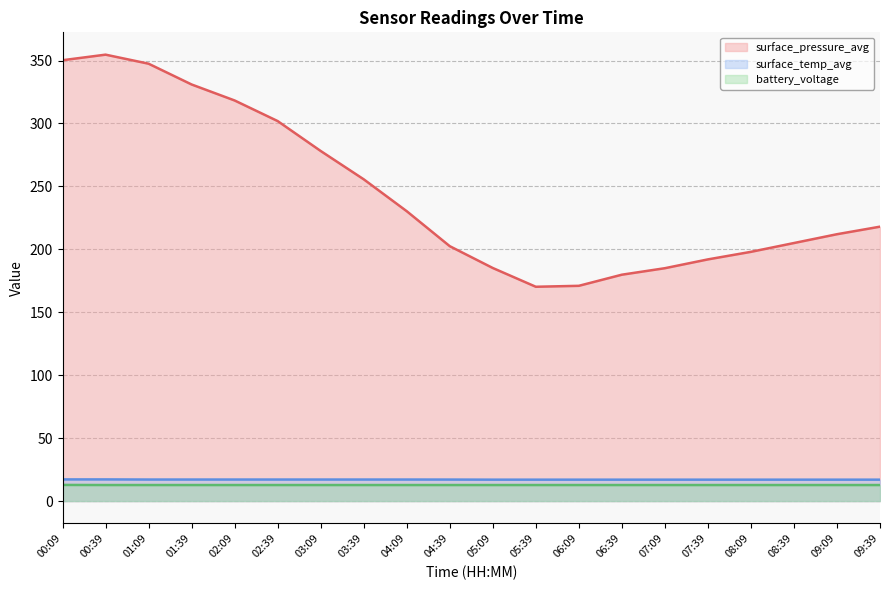

Reading left to right, transcribe all the data shown in this chart.

surface_pressure_avg: 00:09=350.2	00:39=354.7	01:09=347.5	01:39=331.0	02:09=318.3	02:39=301.9	03:09=278.1	03:39=255.6	04:09=230.3	04:39=202.5	05:09=185.2	05:39=170.3	06:09=171.0	06:39=179.8	07:09=185.0	07:39=192.0	08:09=198.0	08:39=205.0	09:09=212.0	09:39=218.0
surface_temp_avg: 00:09=17.2	00:39=17.2	01:09=17.1	01:39=17.1	02:09=17.1	02:39=17.1	03:09=17.1	03:39=17.1	04:09=17.1	04:39=17.1	05:09=17.0	05:39=17.0	06:09=17.0	06:39=17.0	07:09=17.0	07:39=17.0	08:09=17.0	08:39=17.0	09:09=17.0	09:39=17.0
battery_voltage: 00:09=12.8	00:39=12.7	01:09=12.7	01:39=12.7	02:09=12.7	02:39=12.7	03:09=12.7	03:39=12.7	04:09=12.7	04:39=12.7	05:09=12.7	05:39=12.7	06:09=12.7	06:39=12.7	07:09=12.7	07:39=12.7	08:09=12.7	08:39=12.7	09:09=12.7	09:39=12.7